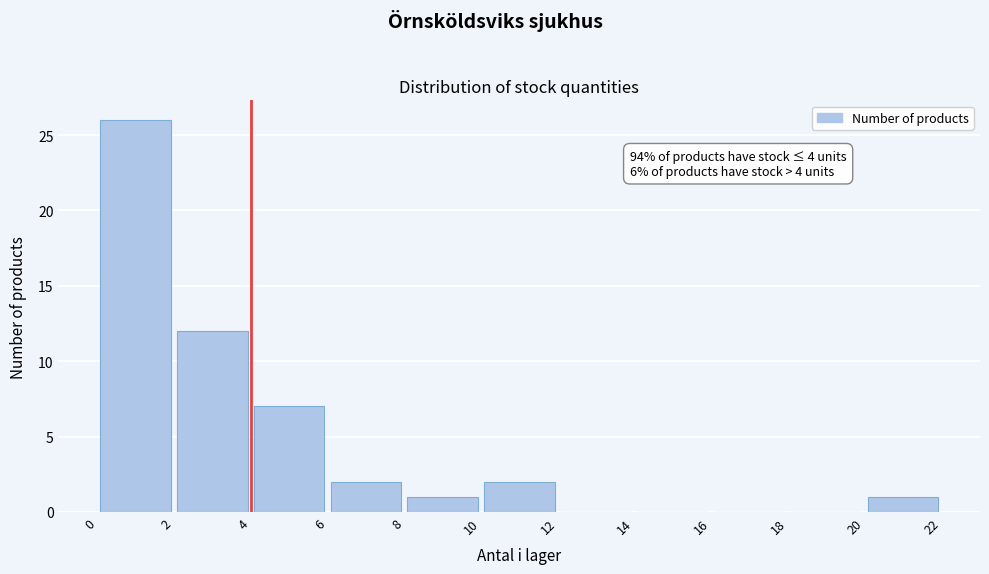

Over which range of the x-axis is the bar tallest?

0 to 2